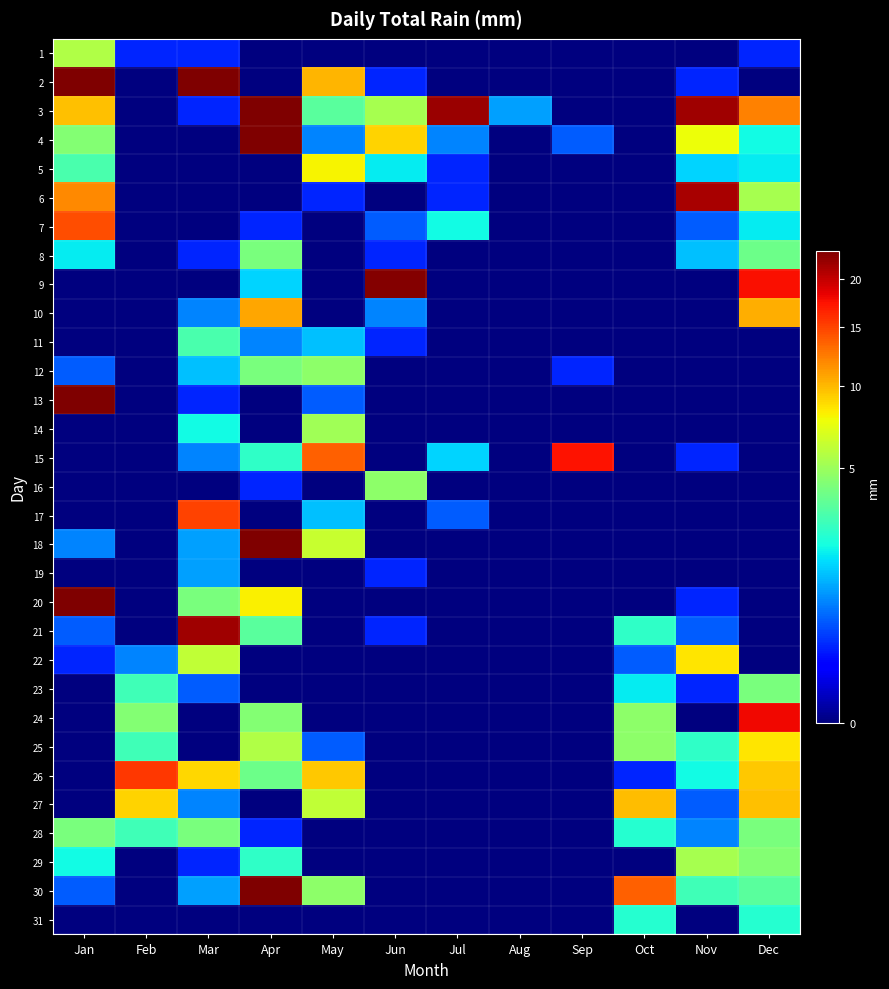

How many distinct data groups are displayed?

31